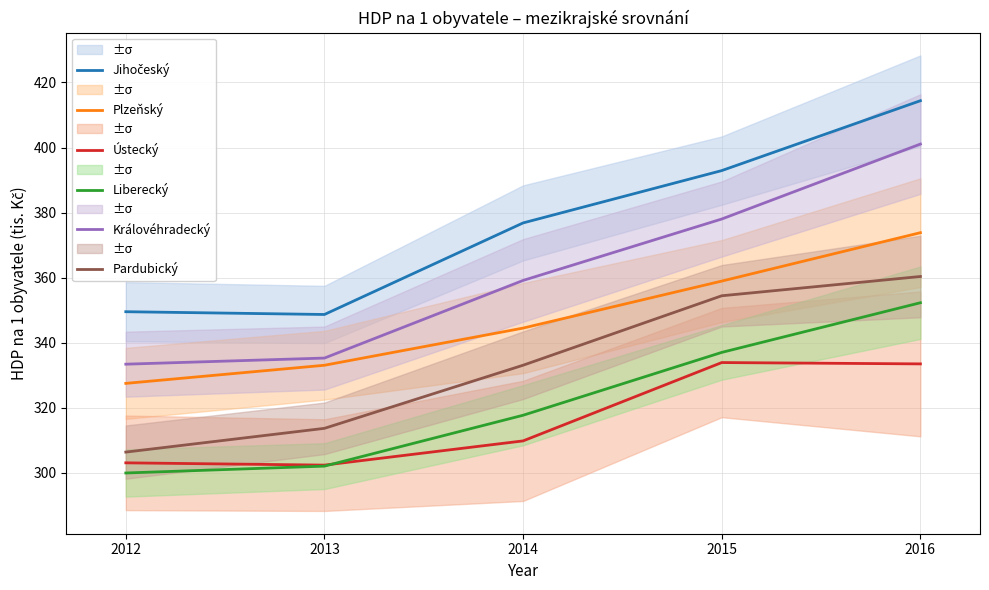

In Ústecký, how many points are higher than both neighbors (excluding endpoints)?

1